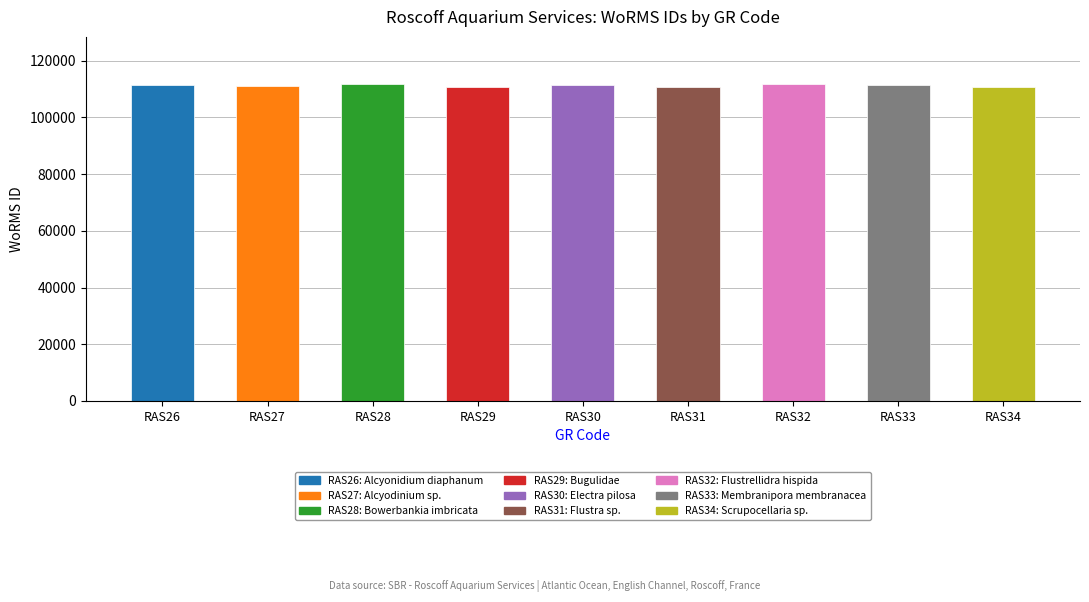

What is the sum of all values?

1001152